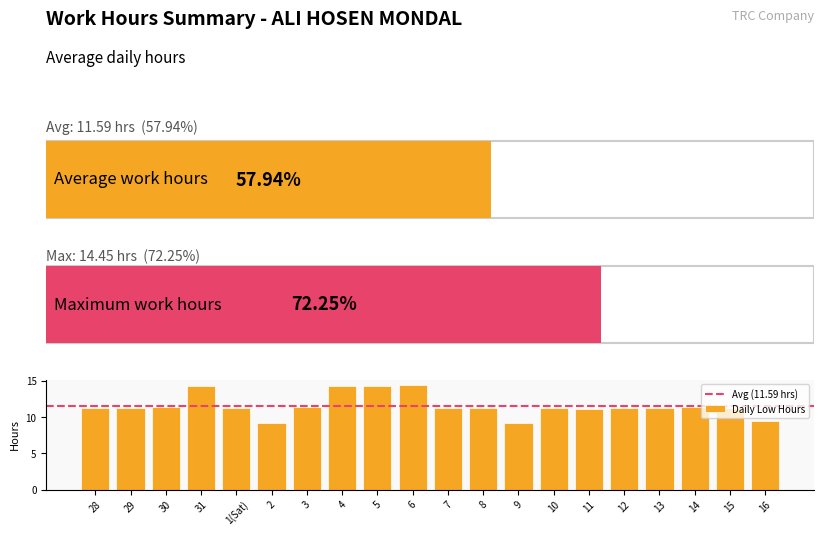

What is the difference between the maximum and minimum values?

5.2